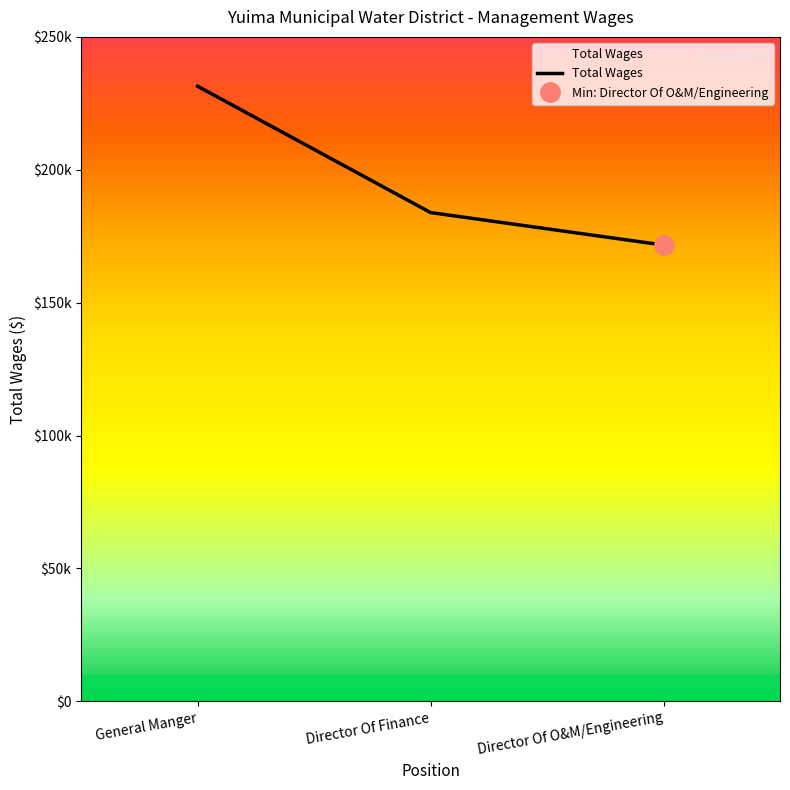

Rank the categories by value from lowest to highest.

Director Of O&M/Engineering, Director Of Finance, General Manger